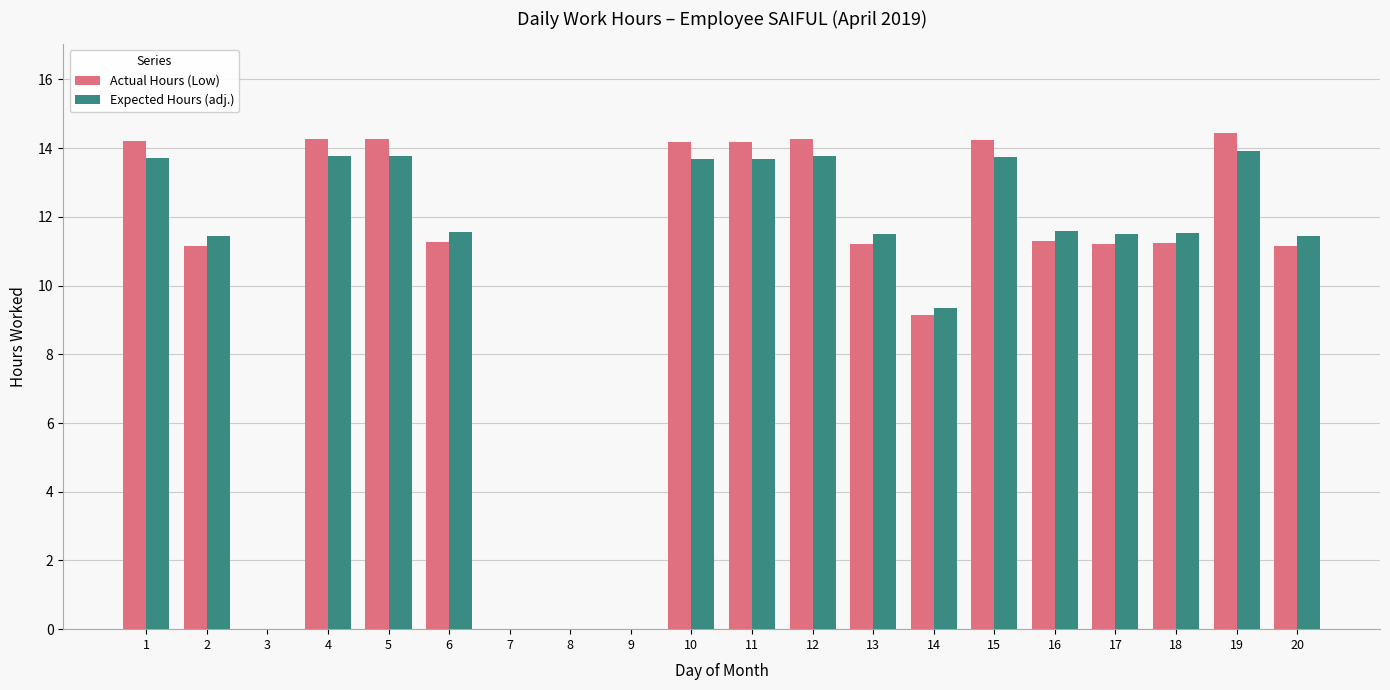

The value of Actual Hours (Low) at 15 is 22.9. True or false?

False